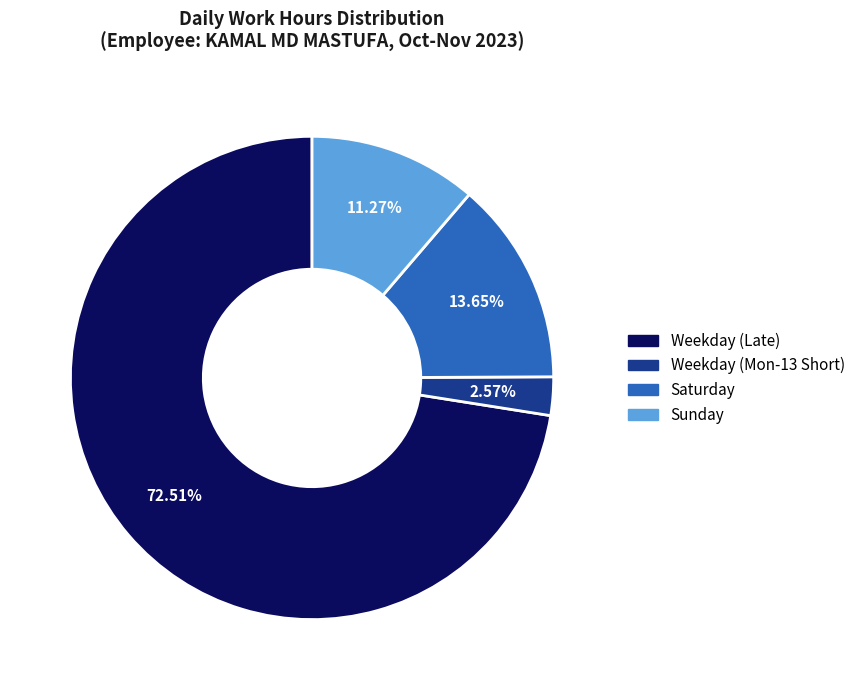

Is there a majority slice in this chart?

Yes